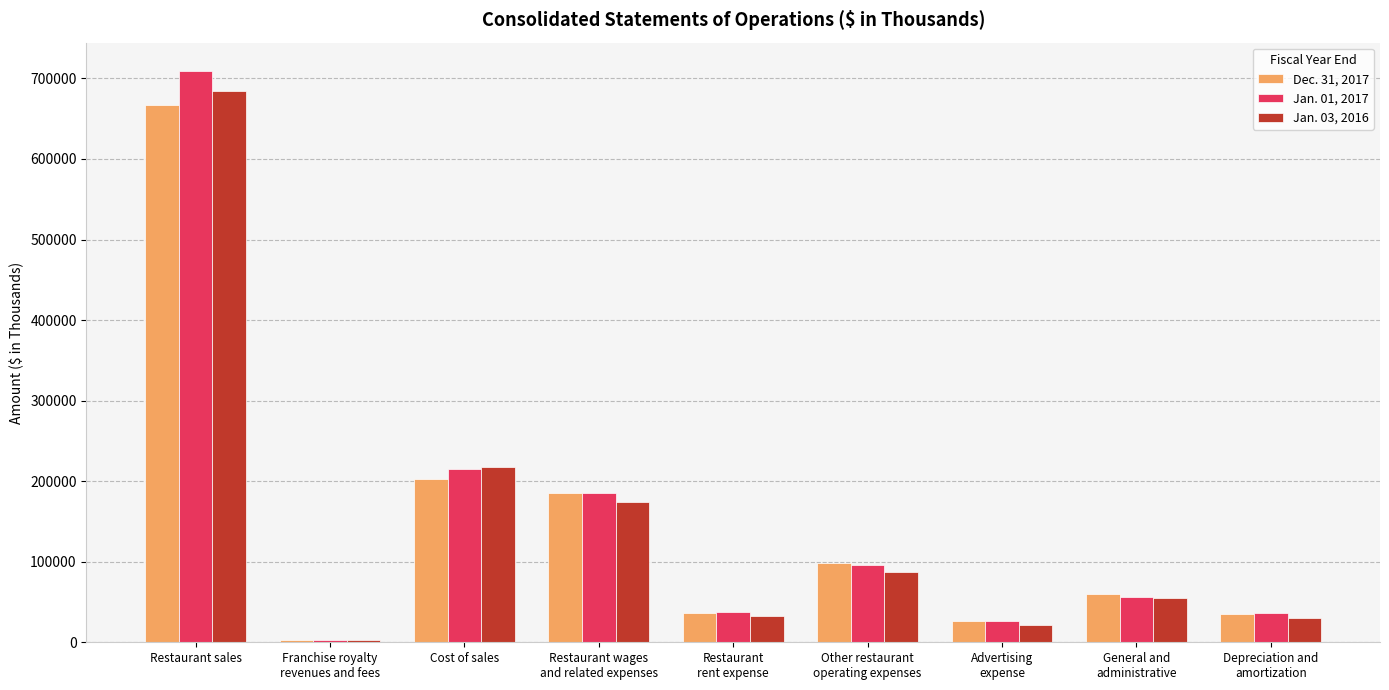

What is the sum of all Jan. 01, 2017 values?

1365294